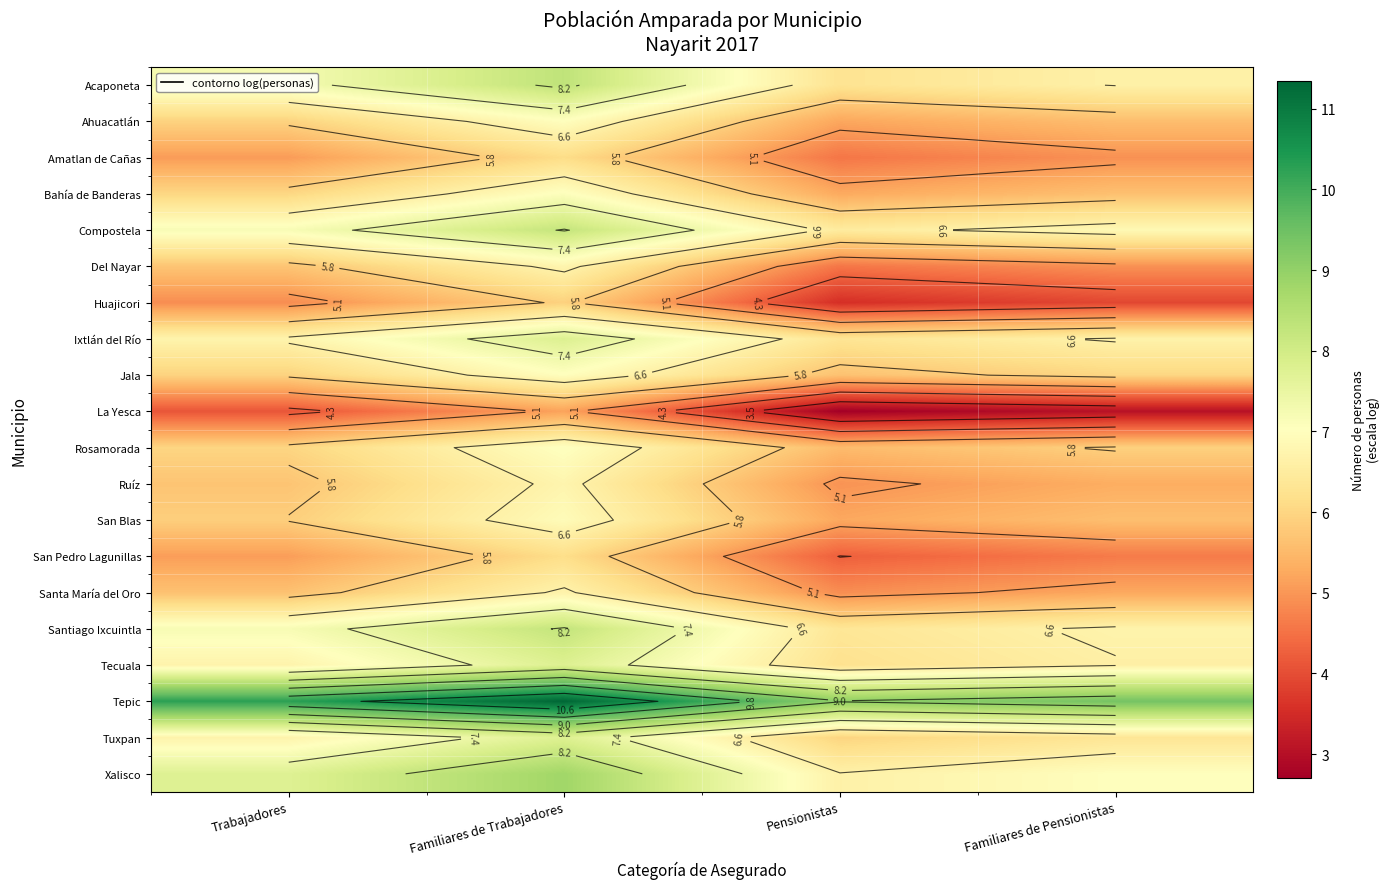

Rank the series at Familiares de Trabajadores from highest to lowest value.

Tepic, Xalisco, Acaponeta, Santiago Ixcuintla, Compostela, Ixtlán del Río, Tecuala, Tuxpan, Bahía de Banderas, Rosamorada, Ahuacatlán, Jala, San Blas, Del Nayar, Ruíz, Santa María del Oro, San Pedro Lagunillas, Amatlan de Cañas, Huajicori, La Yesca